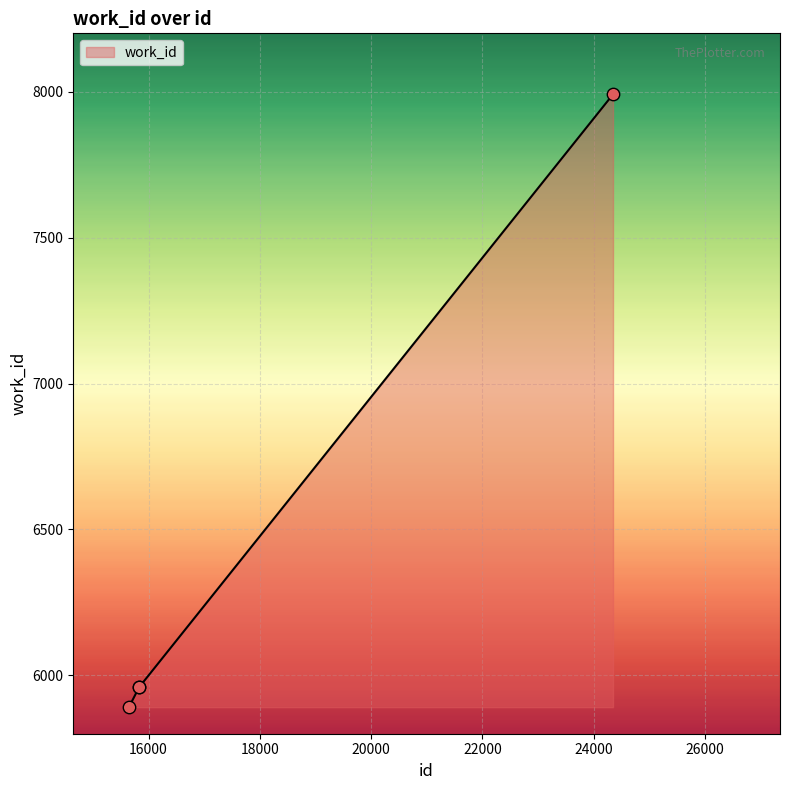

What is the sum of all values?

25802